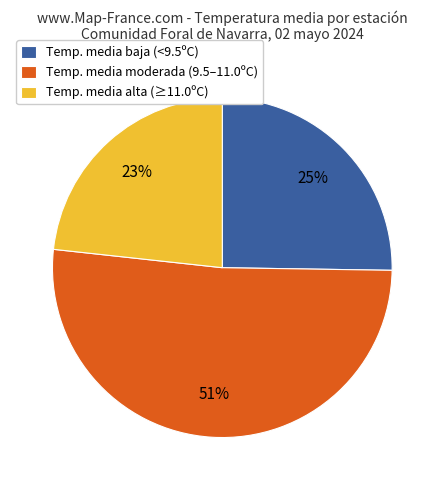

Is the sum of Temp. media baja (<9.5ºC) and Temp. media alta (≥11.0ºC) greater than half?

No